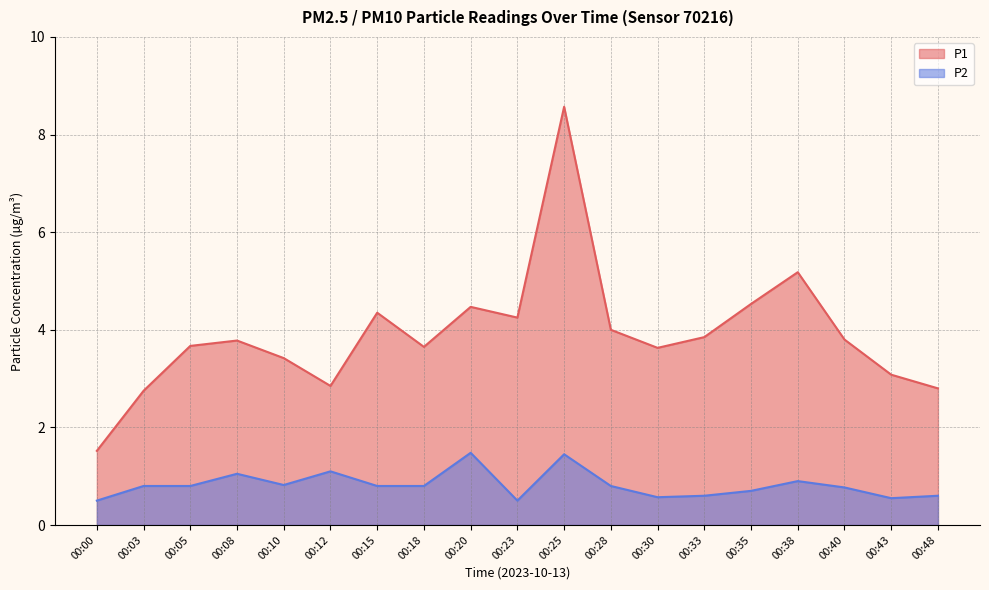

What is the total value across all series at 00:40?

4.6